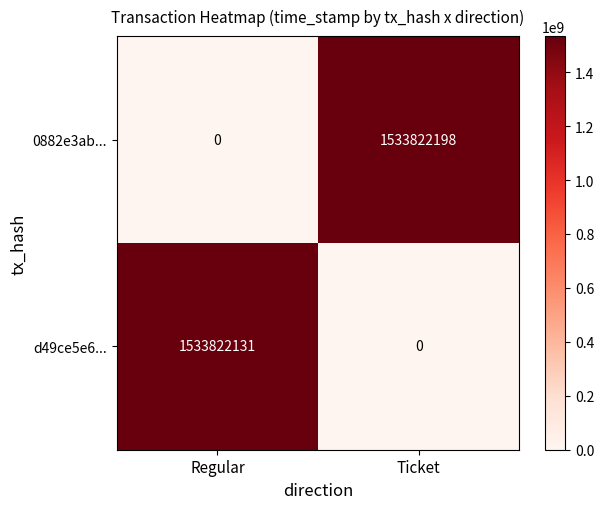

Reading right to left, list all the values displayed in this chart.

0882e3ab...: 1533822198	0
d49ce5e6...: 0	1533822131